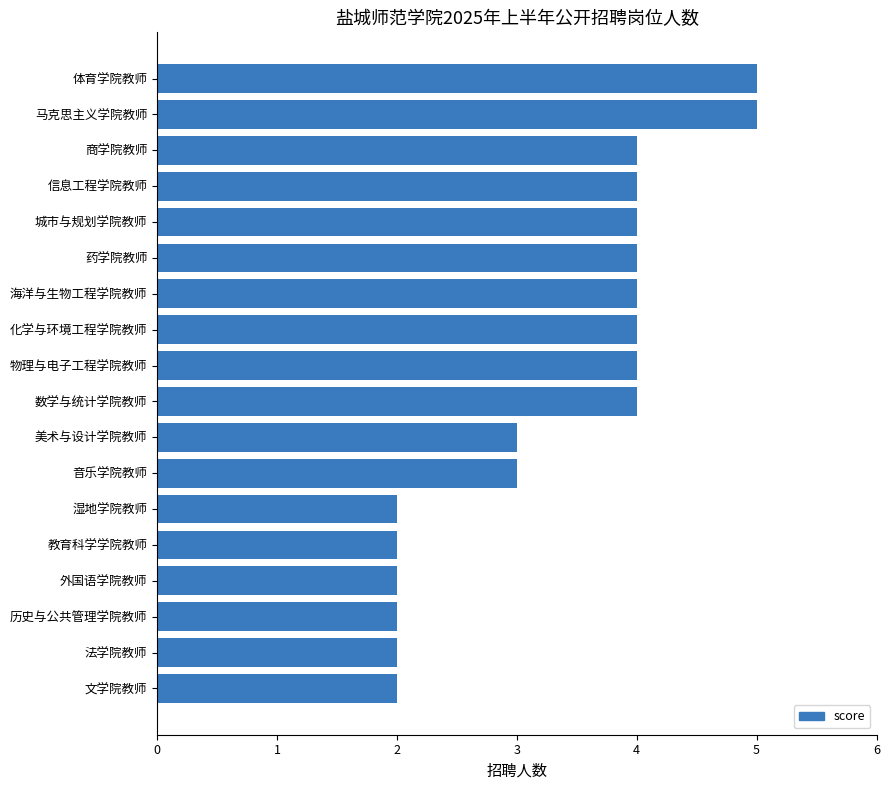

What value does the data have at 城市与规划学院教师?

4